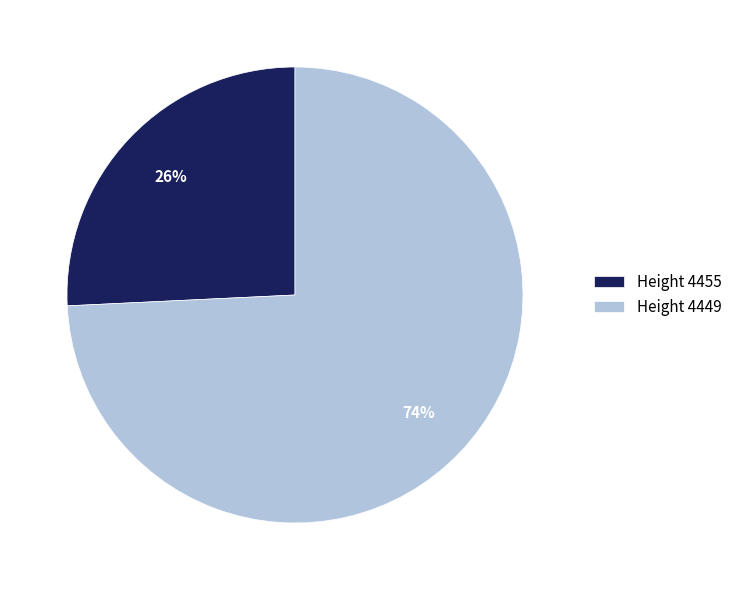

True or false: Height 4449 accounts for 81% of the total.

False